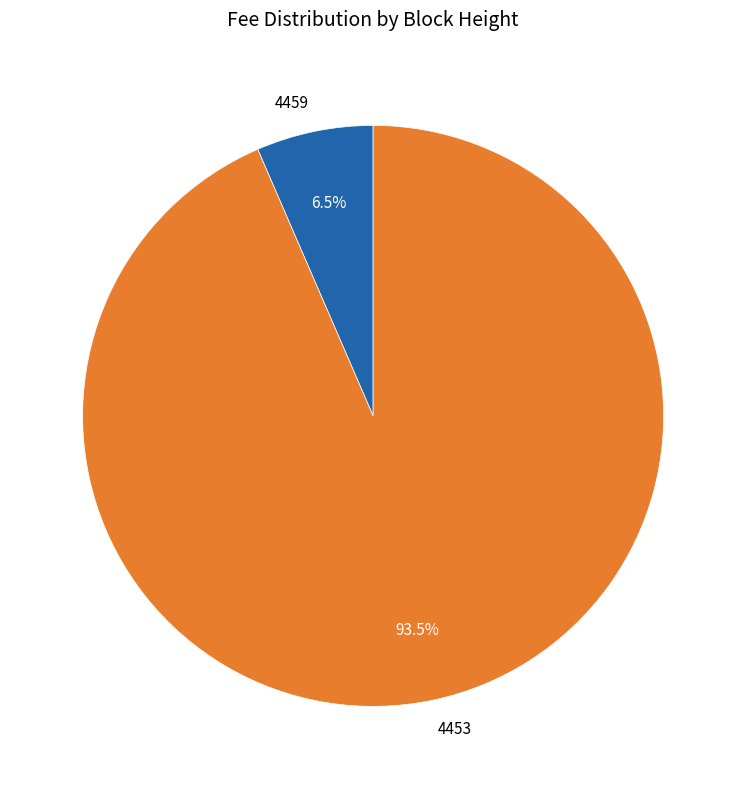

Rank the categories by value from lowest to highest.

4459, 4453